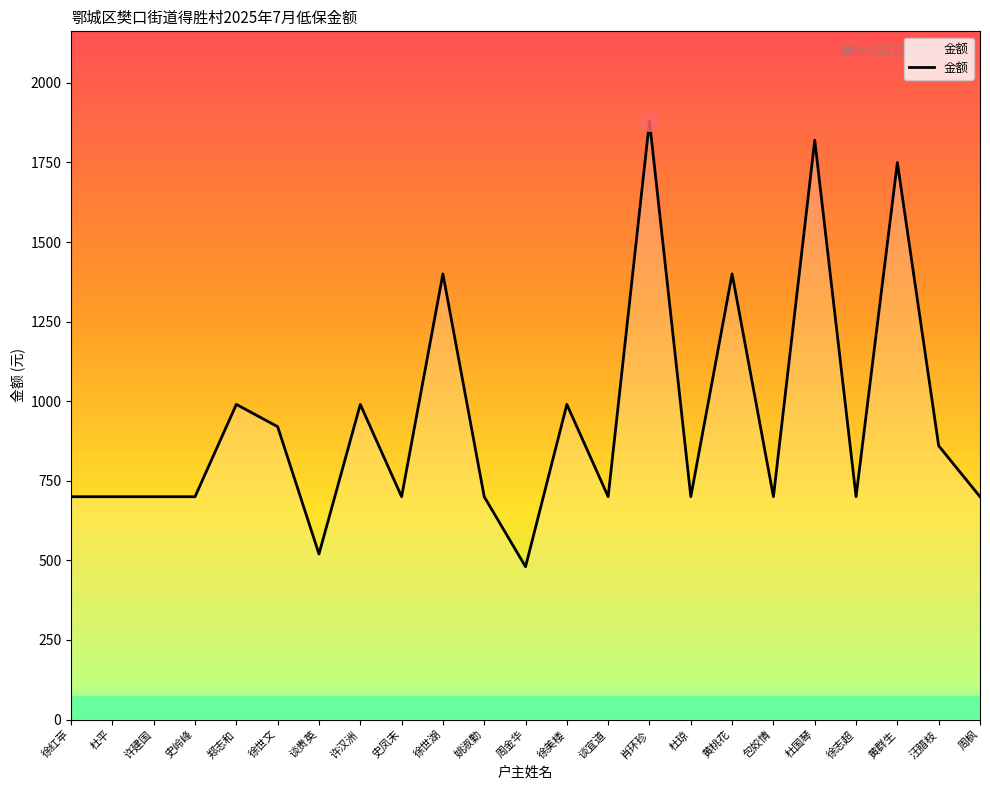

How many lines are shown in the chart?

1